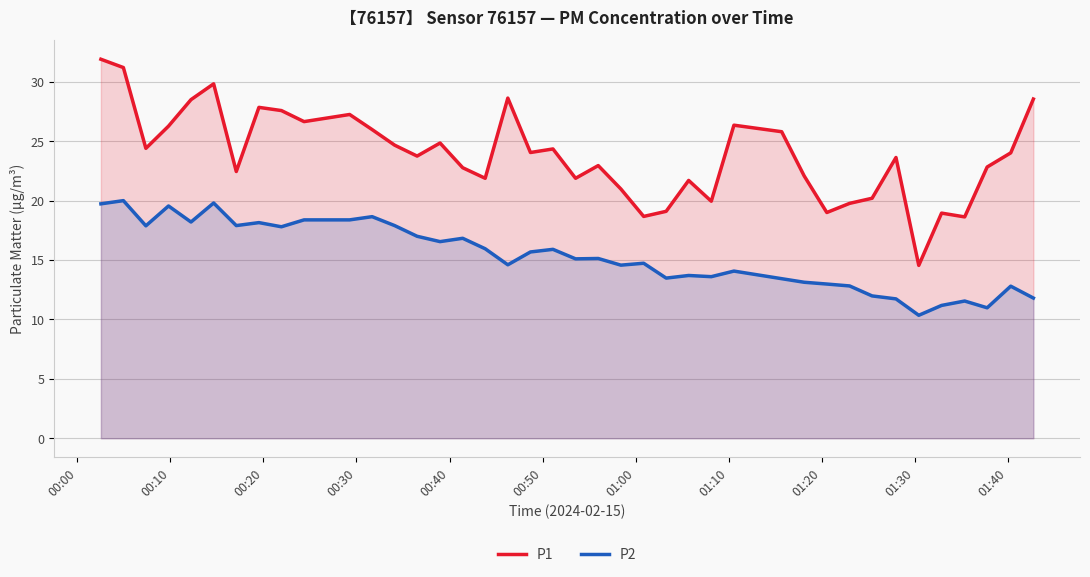

What is the value of the P2 point at the 24th from the left?

14.7